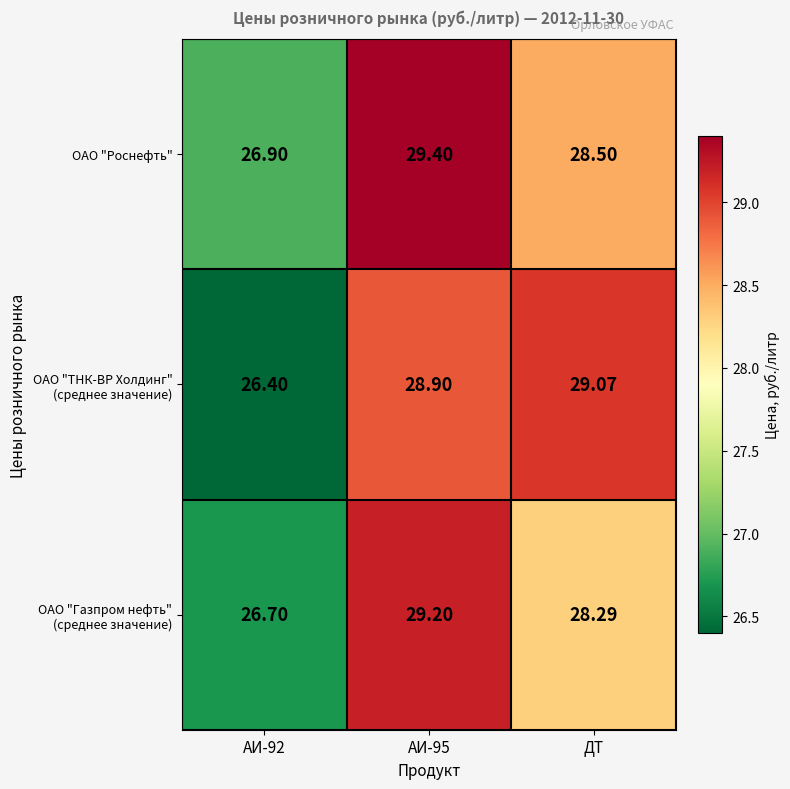

Which series has the largest total across all categories?

ОАО "Роснефть"